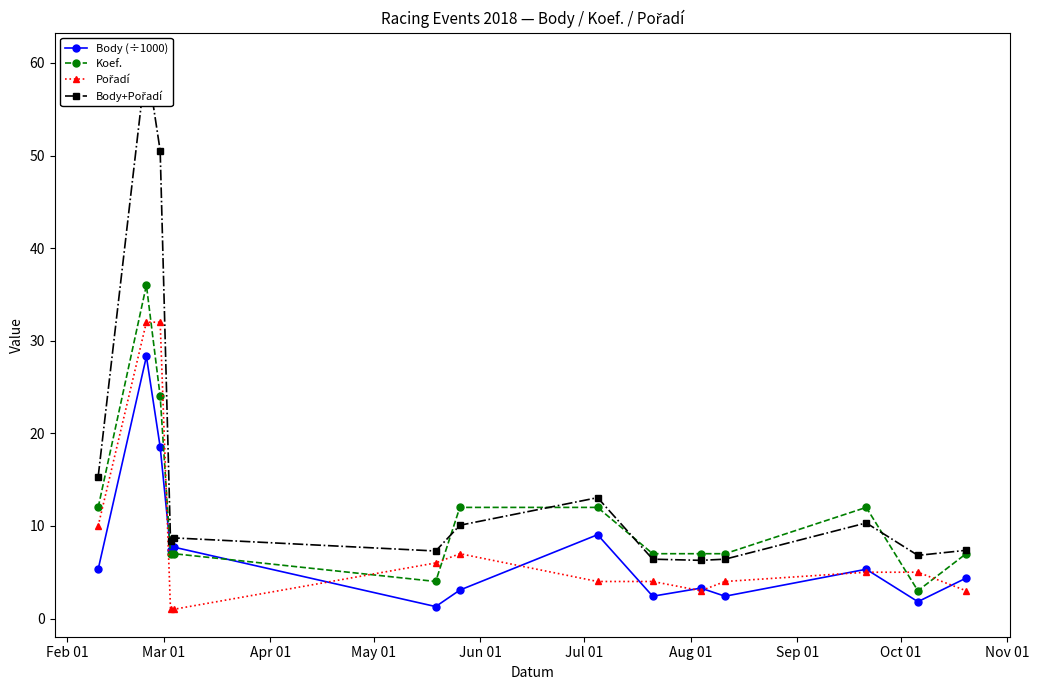

What is the value of the Koef. point at the 1st from the left?

12.0